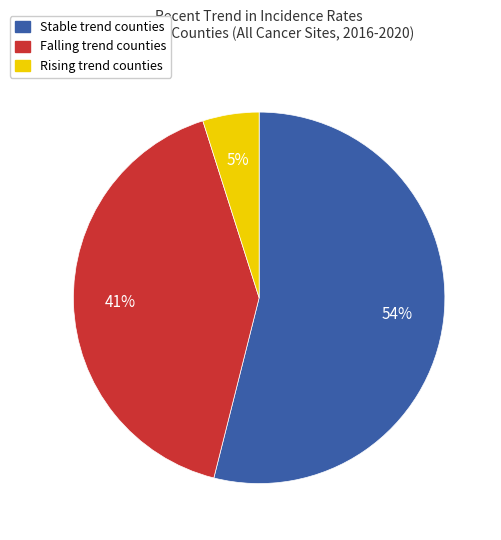

To the nearest percent, what is the average slice percentage?

33%